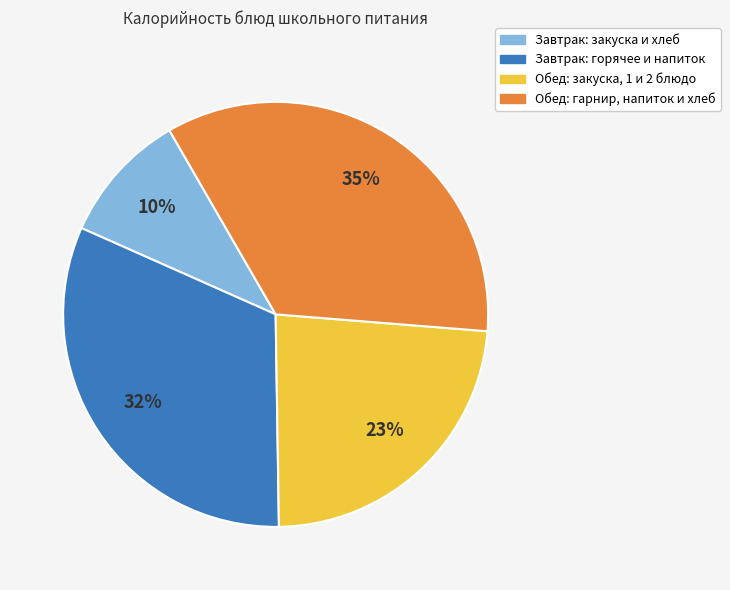

Count the number of slices in the pie.

4